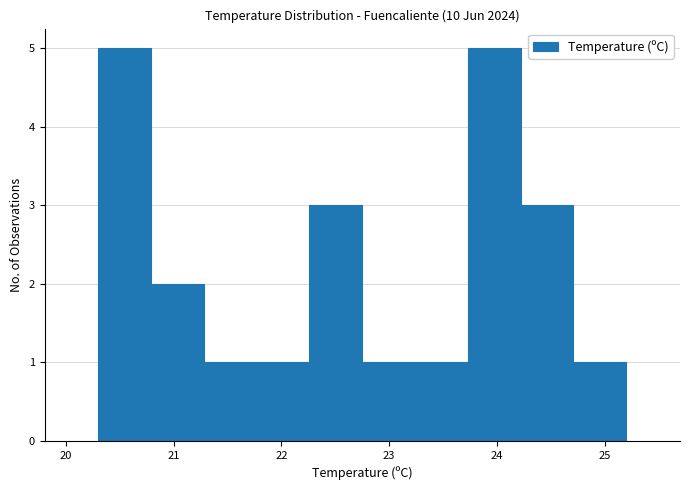

What is the height of the bar covering 21.28 to 21.77 on the x-axis? Neither the bar edges nor the heights are printed on the chart, so give them approximately, as read against the axes.

1